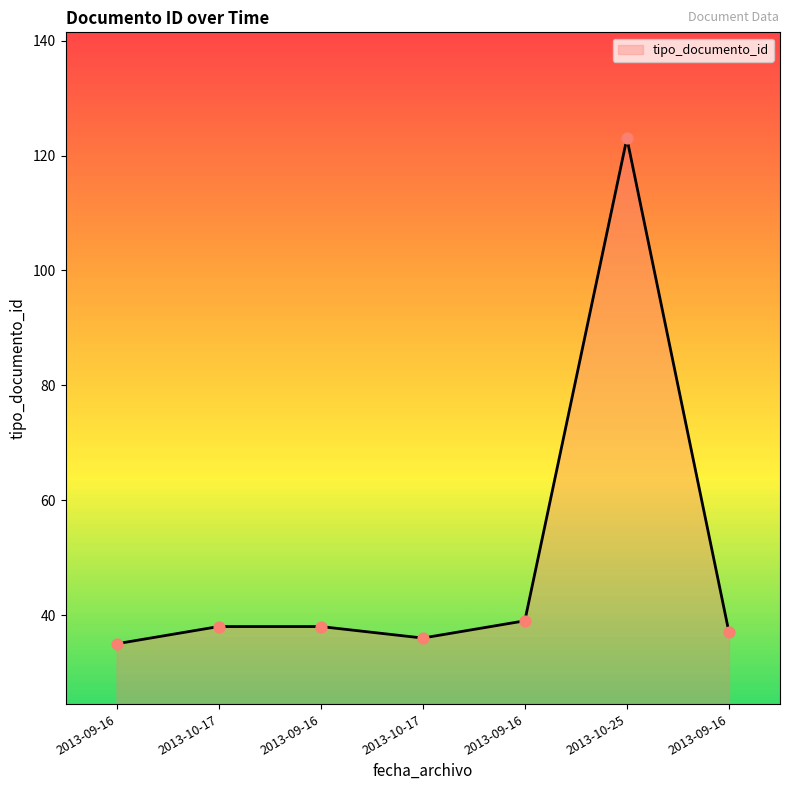

Which has a higher value, 2013-09-16 or 2013-09-16?

2013-09-16